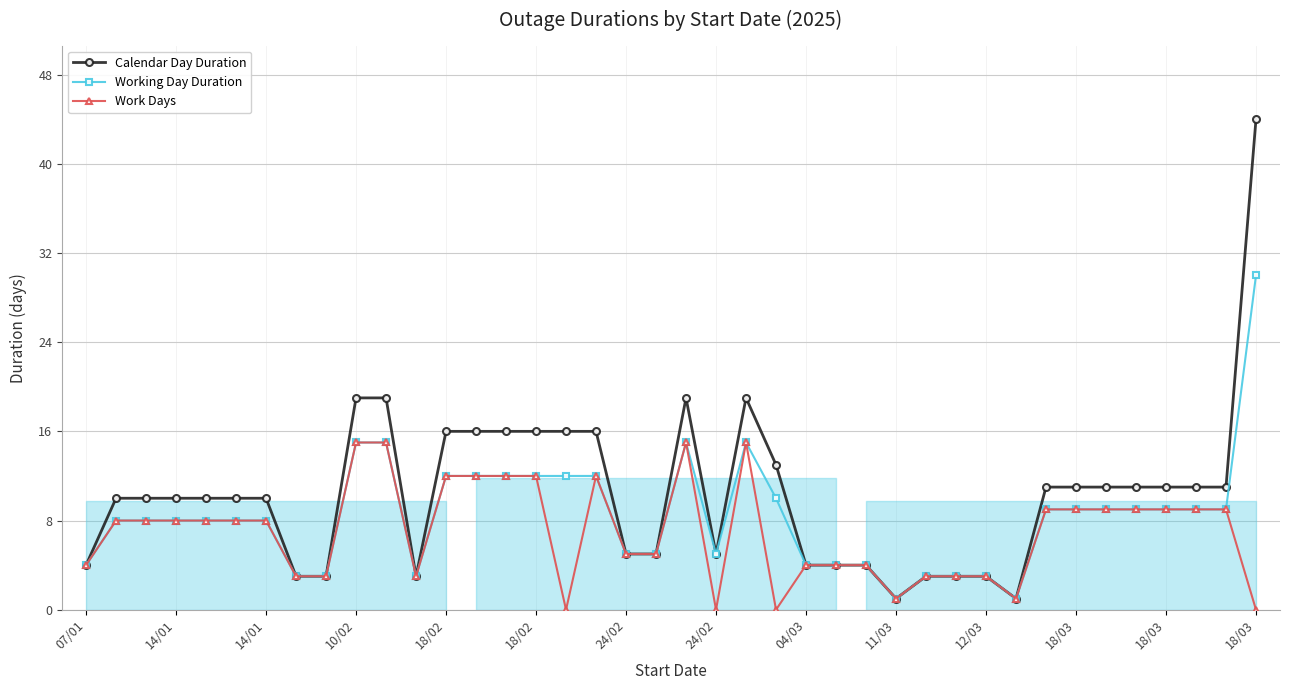

What is the average value of the Working Day Duration series?

8